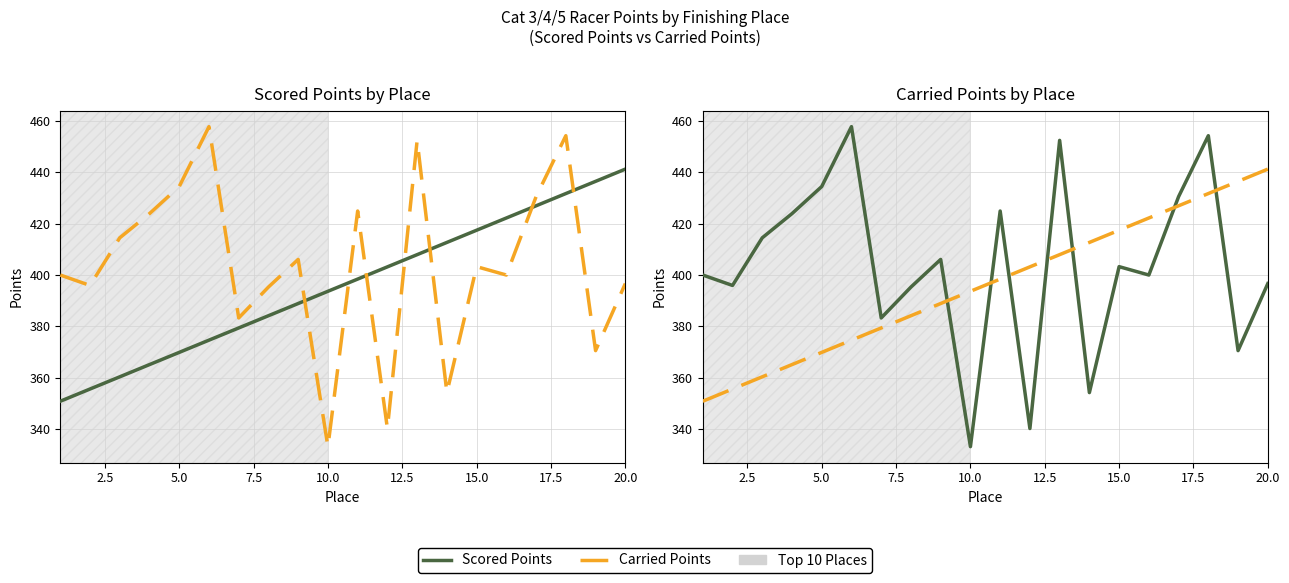

List the series in order of their peak value, highest first.

Carried Points, Scored Points